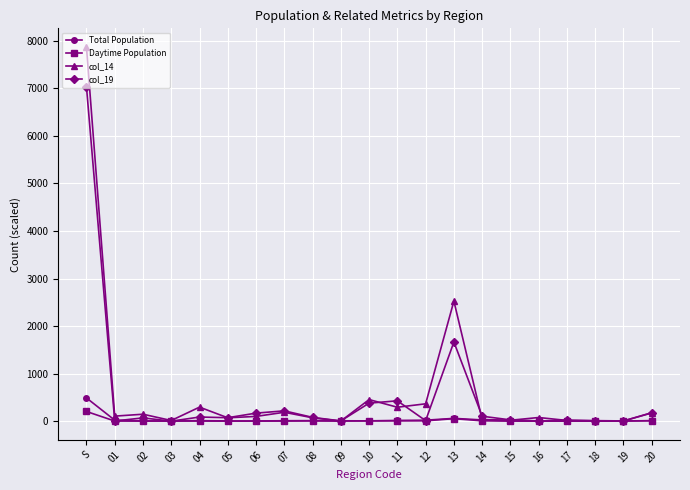

True or false: Daytime Population has more than 1 interior local peaks.

True